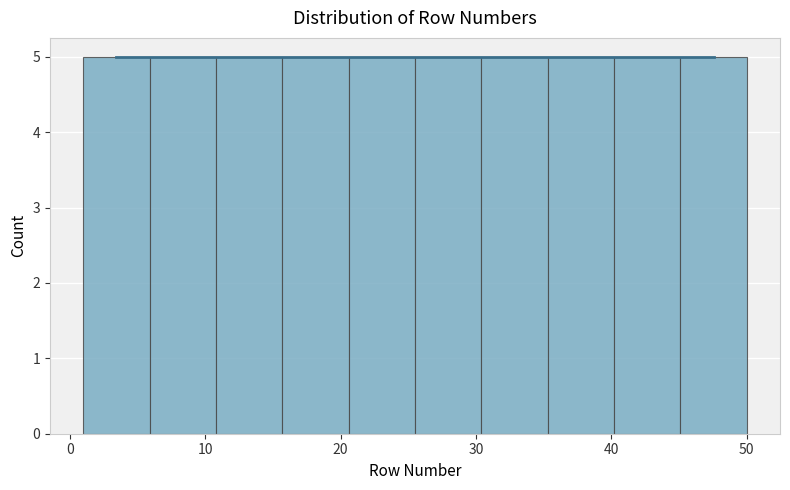

Reading left to right, transcribe this chart: for each bar, give the range it covers on the x-axis and its height. Neither the bar edges nor the heights are printed on the chart, so give them approximately, as read against the axes.

1.0 to 5.9: 5
5.9 to 10.8: 5
10.8 to 15.7: 5
15.7 to 20.6: 5
20.6 to 25.5: 5
25.5 to 30.4: 5
30.4 to 35.3: 5
35.3 to 40.2: 5
40.2 to 45.1: 5
45.1 to 50.0: 5